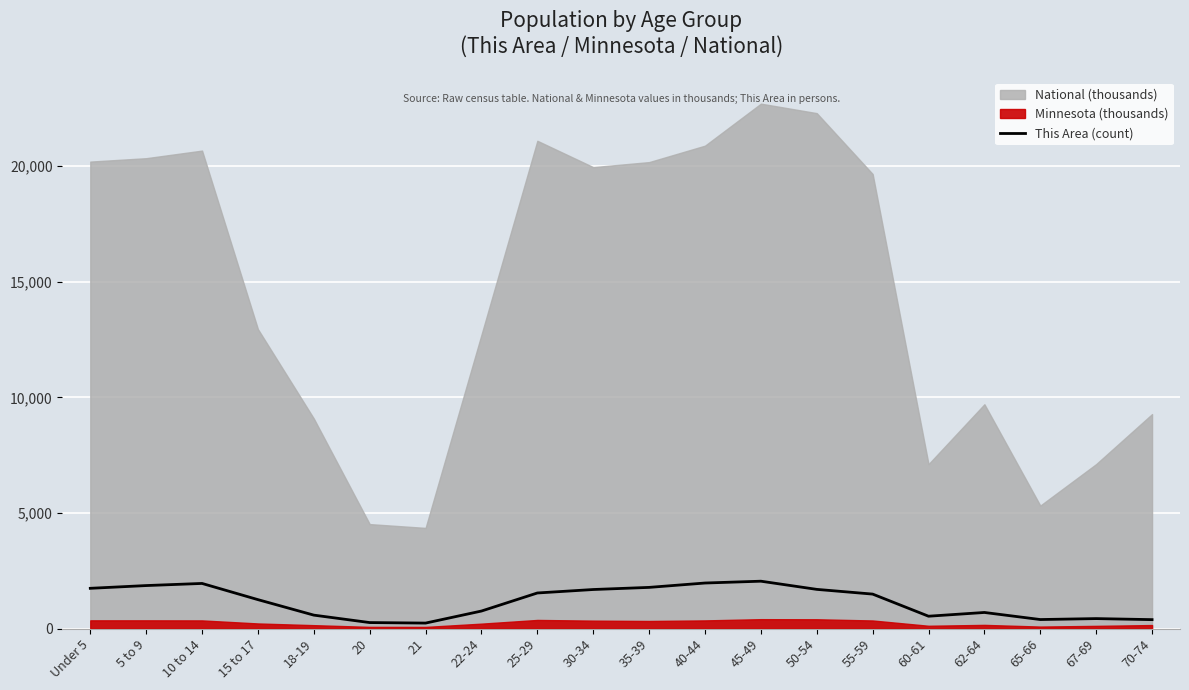

What is the difference between the maximum and minimum values?

1812